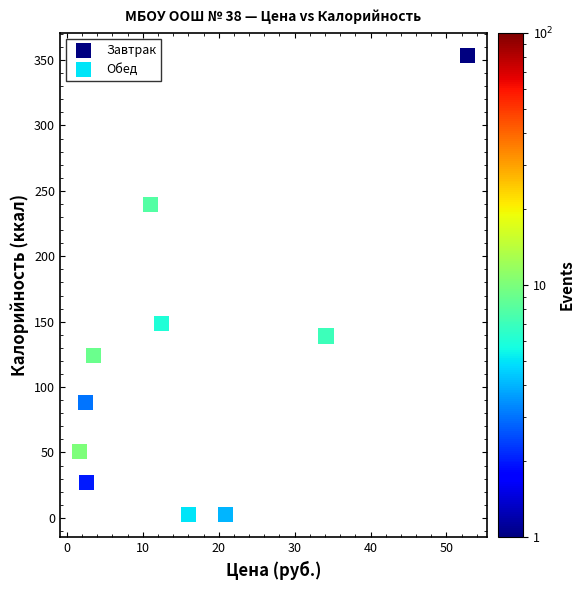

Which series has the largest Y range (max minus min)?

Завтрак